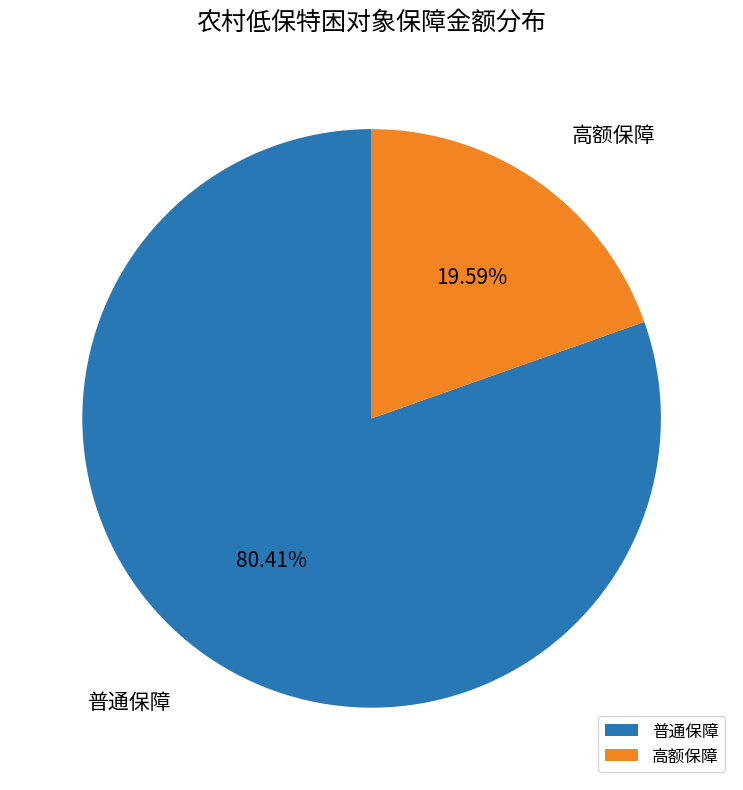

What is the ratio of the value at 普通保障 to the value at 高额保障?

4.1